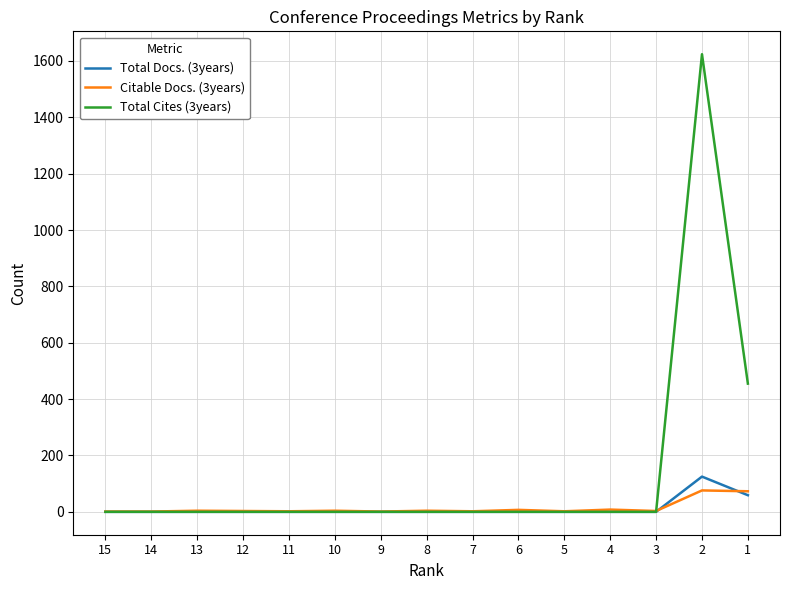

Which series has the largest range (max minus min)?

Total Cites (3years)